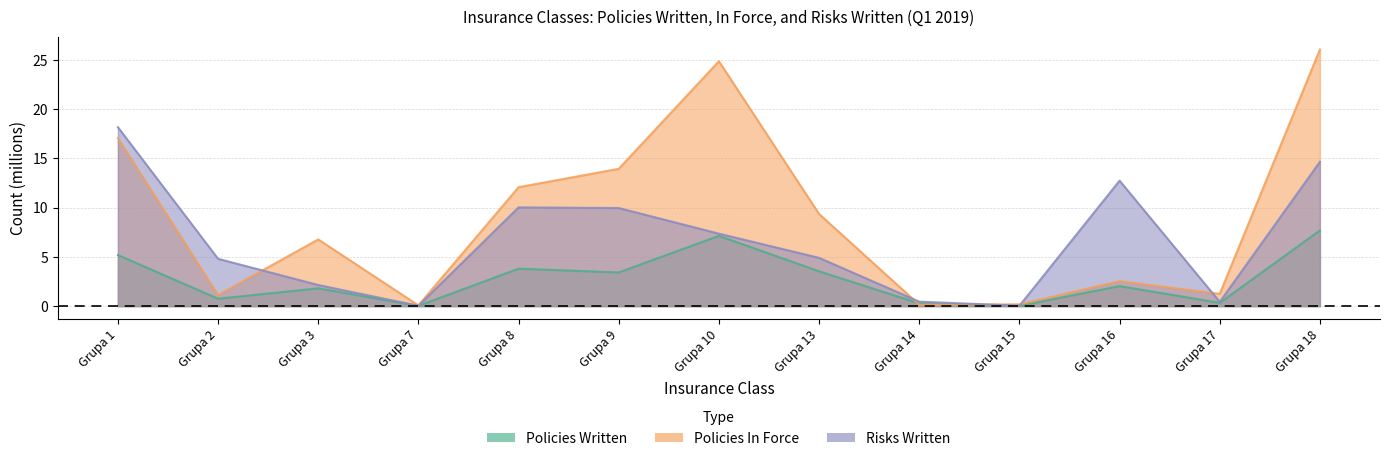

What is the difference between the maximum and minimum values in the Policies Written series?

7.7